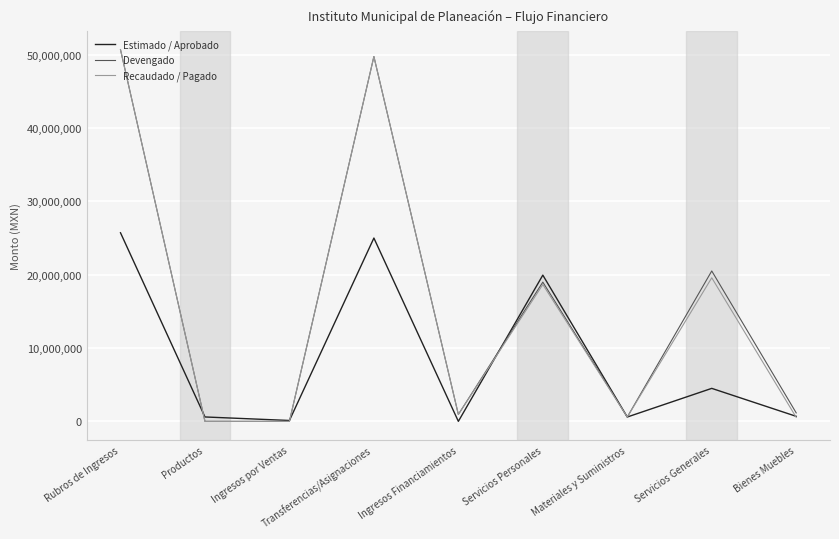

What is the highest value of the Devengado series?

50706838.3